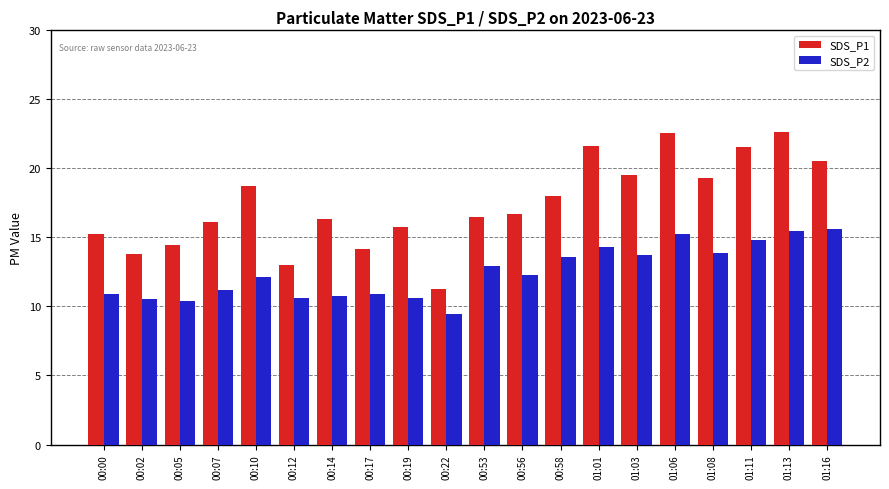

What is the label of the 12th bar from the left?

00:56